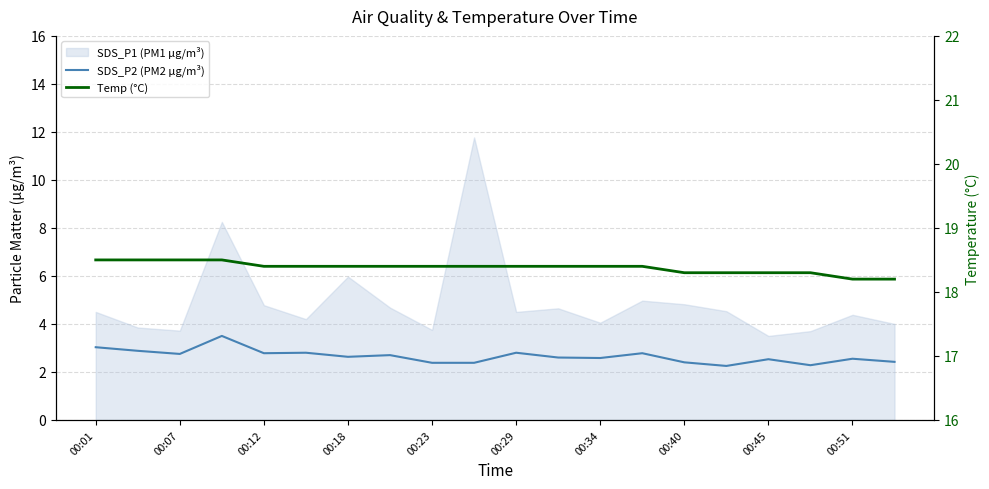

At which category does the chart reach its peak across all series?

00:01